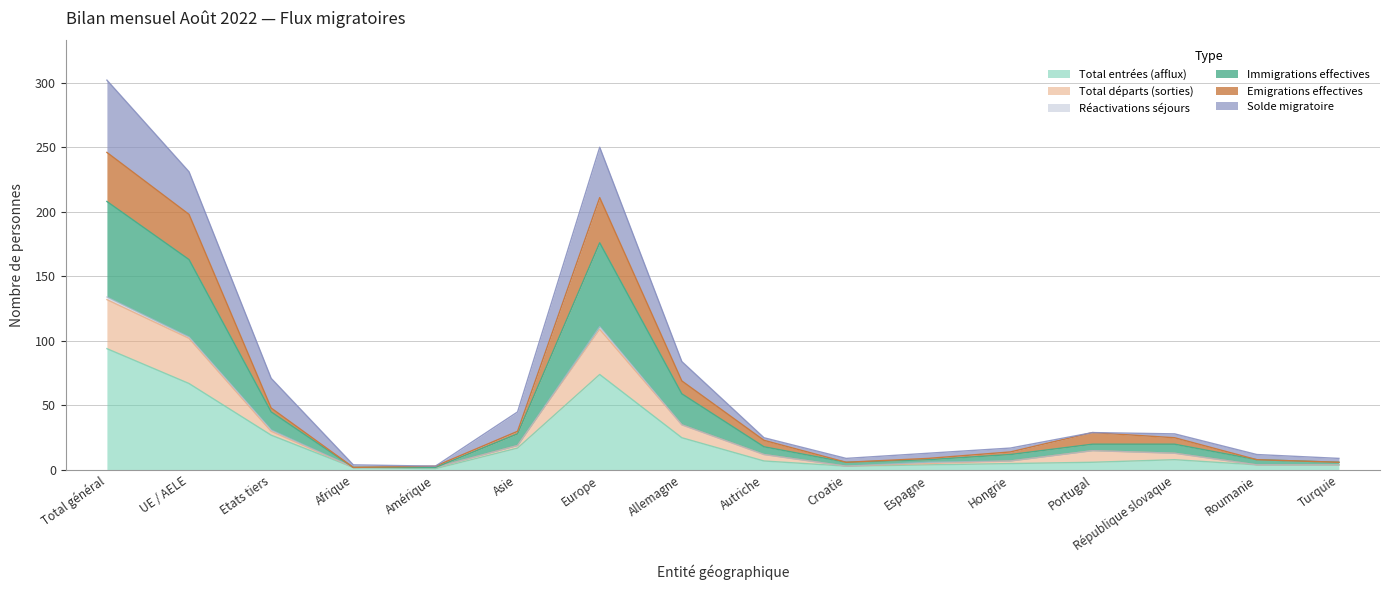

True or false: Emigrations effectives and Total départs (sorties) cross at least once.

False